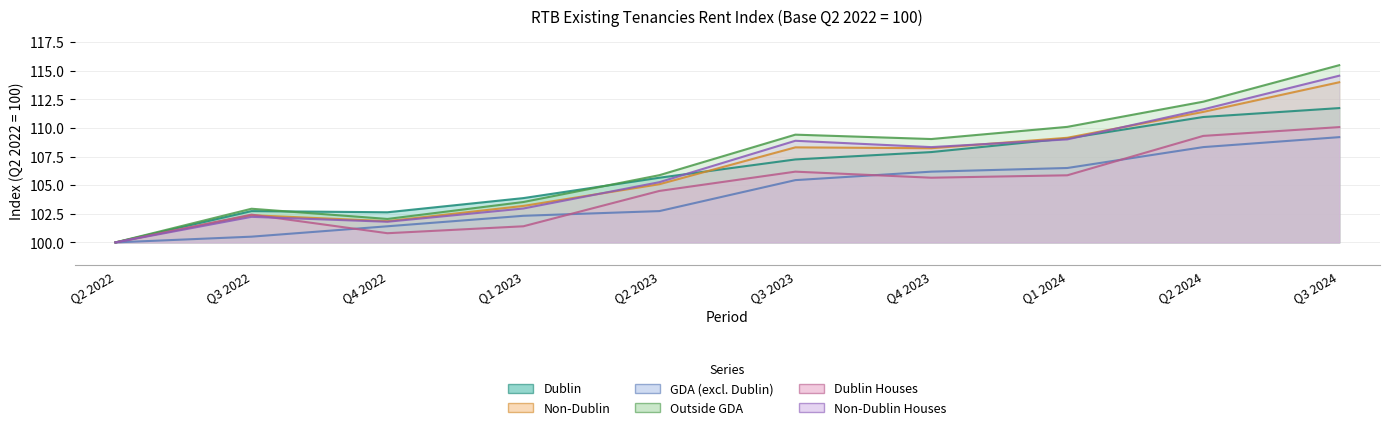

What is the total value across all series at Q1 2023?

617.3